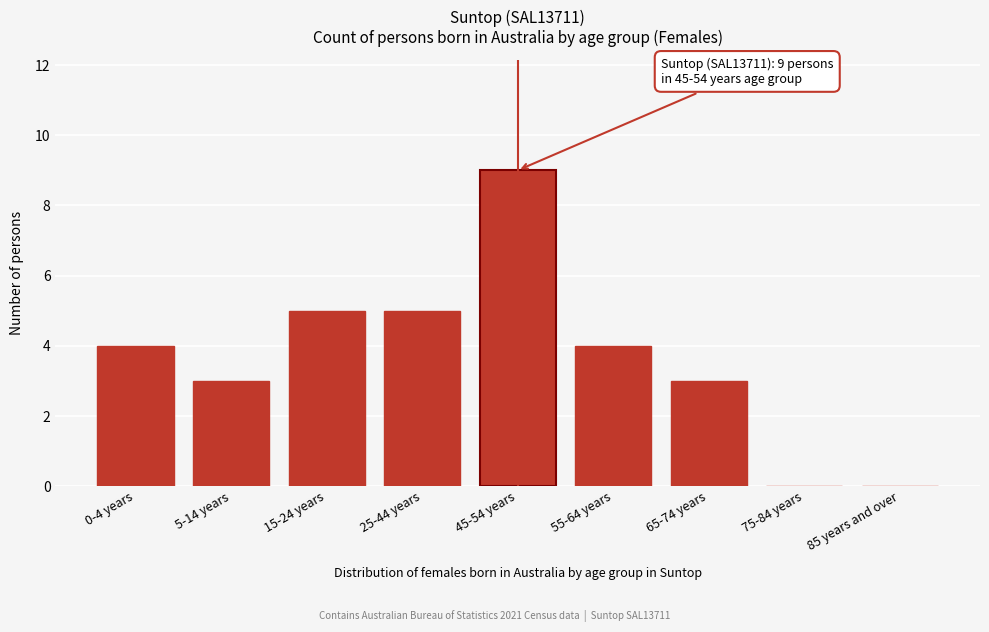

Reading left to right, extract all data points from this chart.

0-4 years=4	5-14 years=3	15-24 years=5	25-44 years=5	45-54 years=9	55-64 years=4	65-74 years=3	75-84 years=0	85 years and over=0